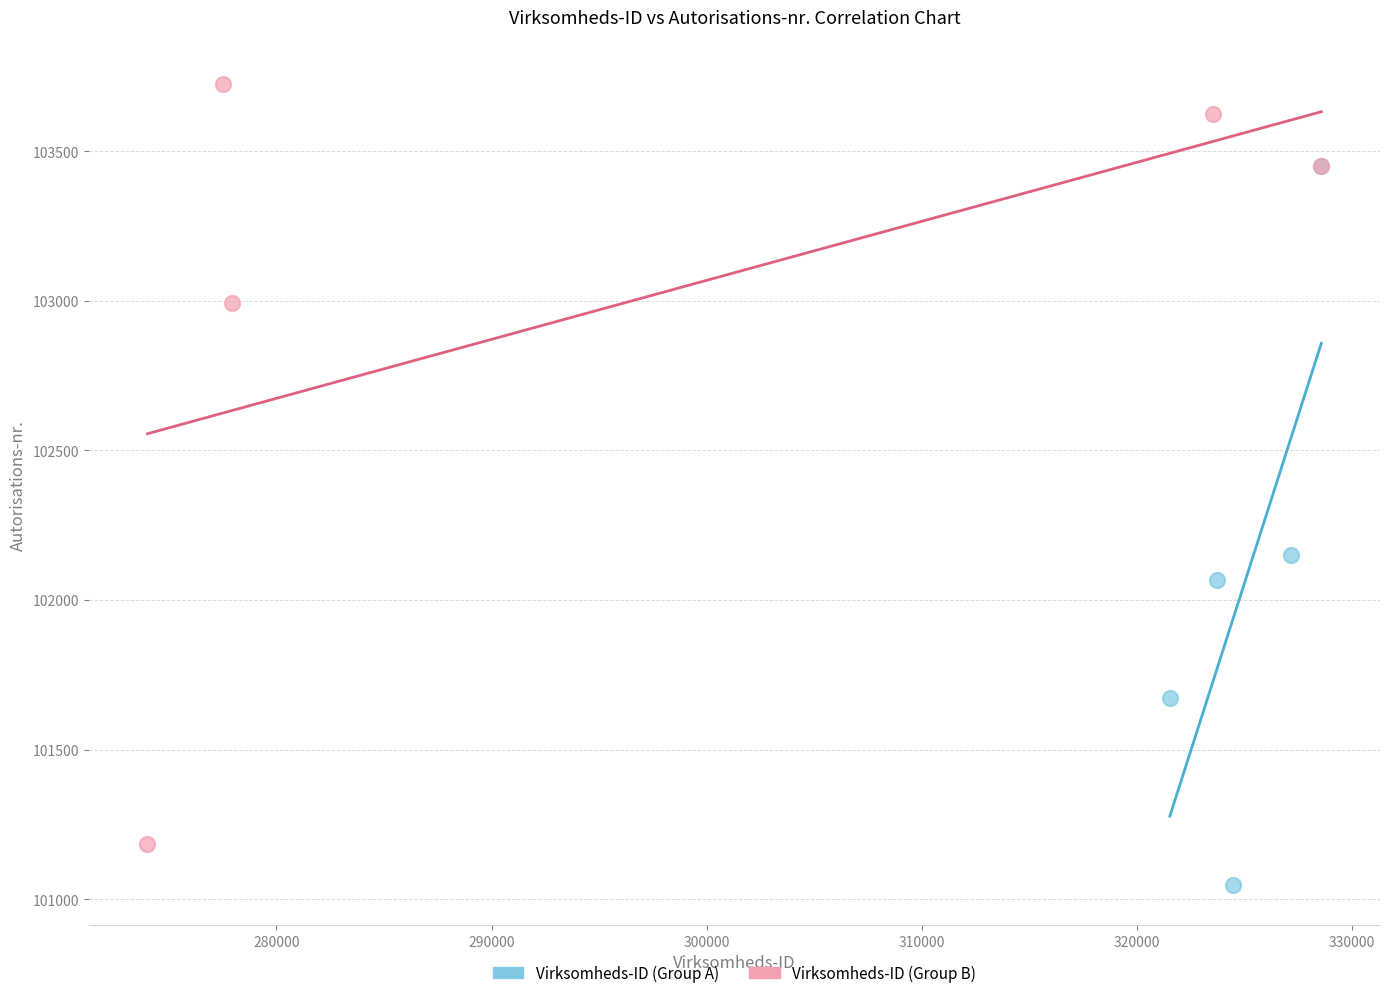

Which series contains the lowest Y value?

Virksomheds-ID (Group A)